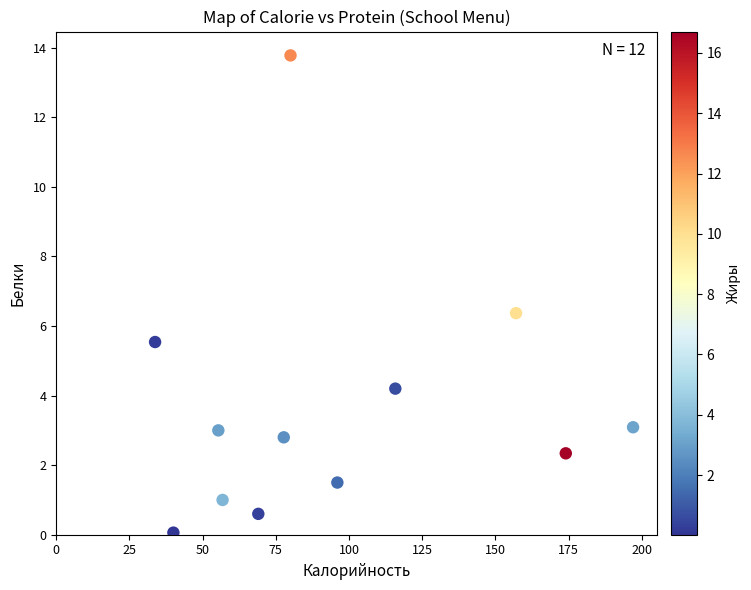

What is the average X value?

96.0